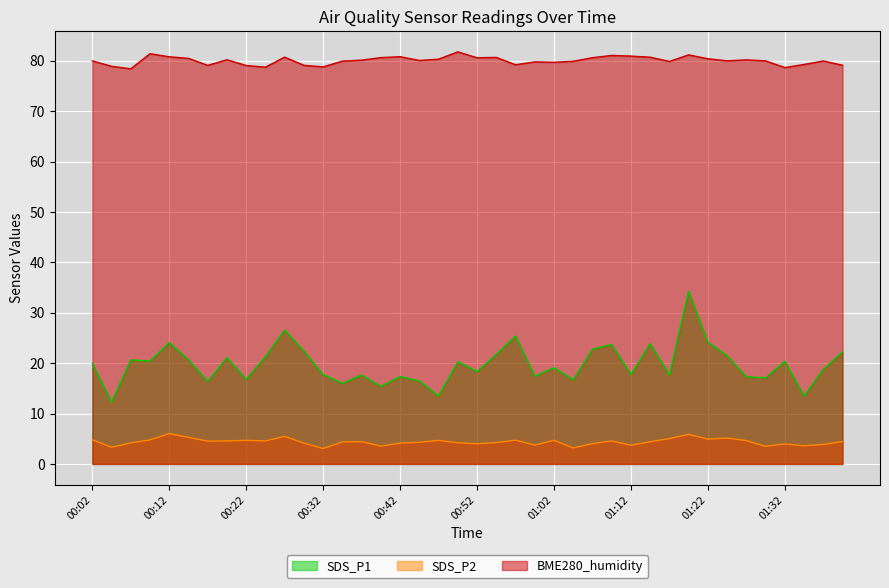

How many data points does each series have?

40